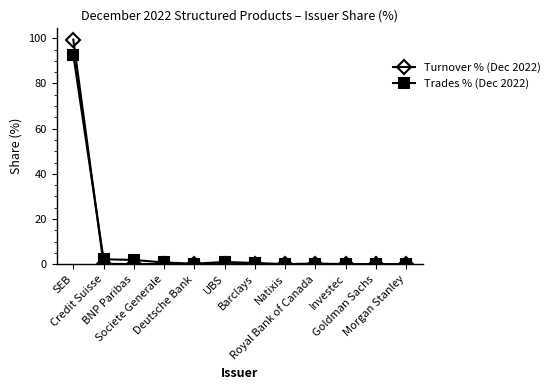

What is the difference between the maximum and minimum values in the Trades % (Dec 2022) series?

92.7